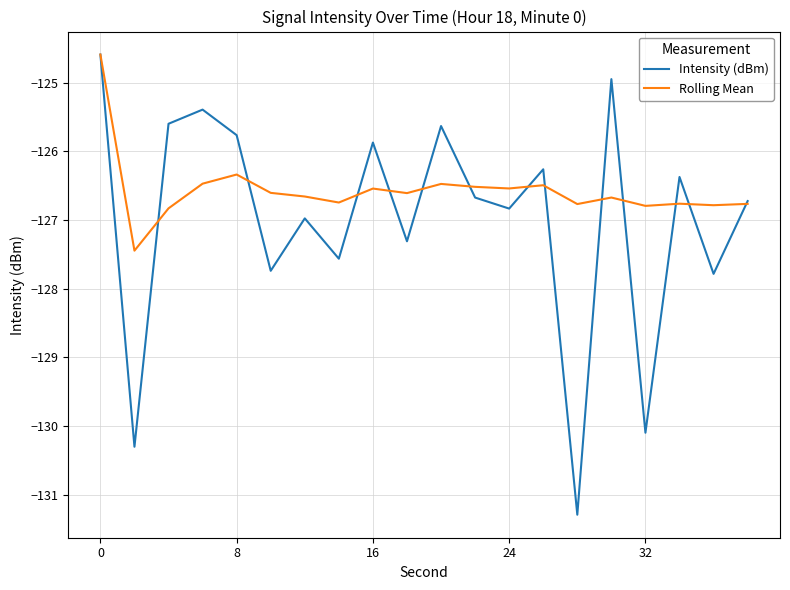

What is the sum of all Intensity (dBm) values?

-2539.7